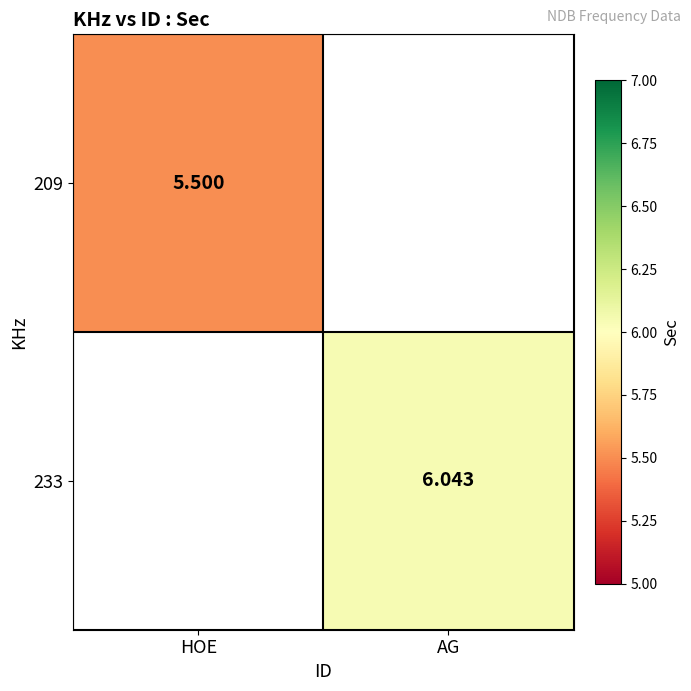

Is the value of 233 at HOE greater than the value of 209 at AG?

No